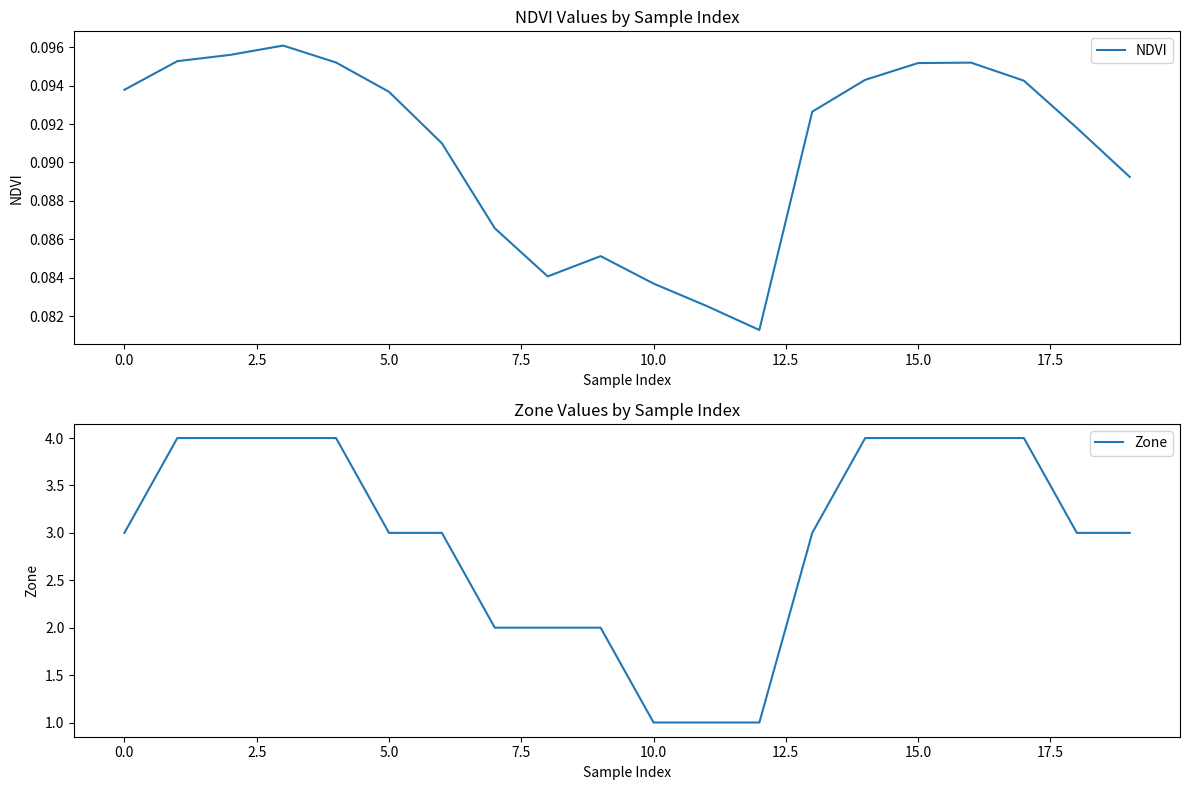

Which label corresponds to the smallest value in the chart?

12